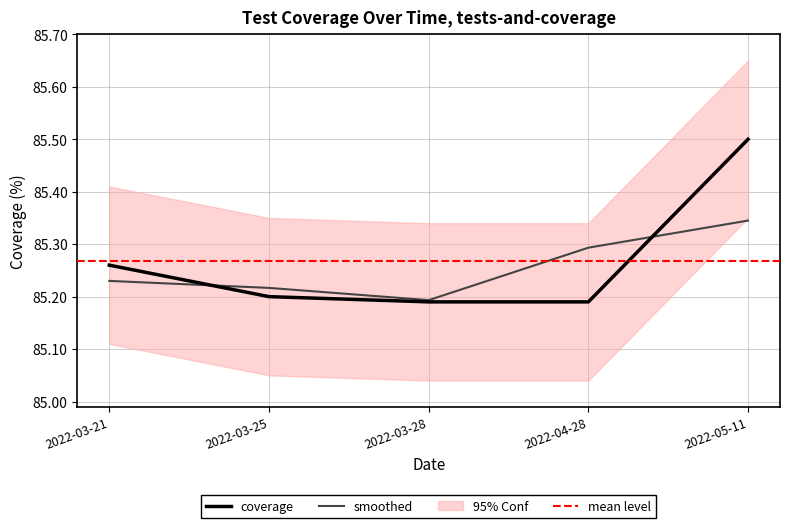

How many values are between 85 and 86?

5